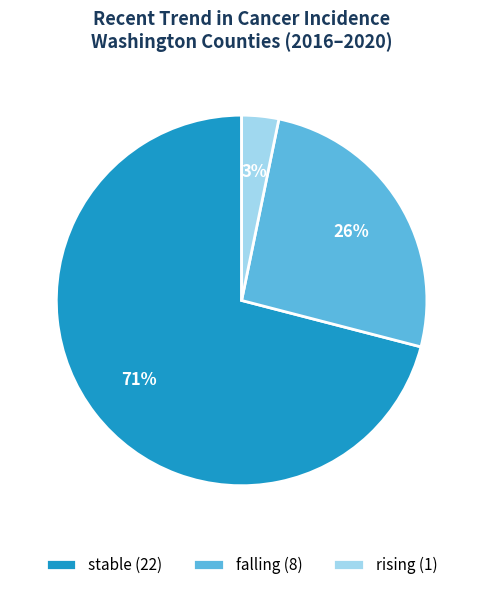

Do stable (22) and falling (8) together represent more than half of the pie?

Yes